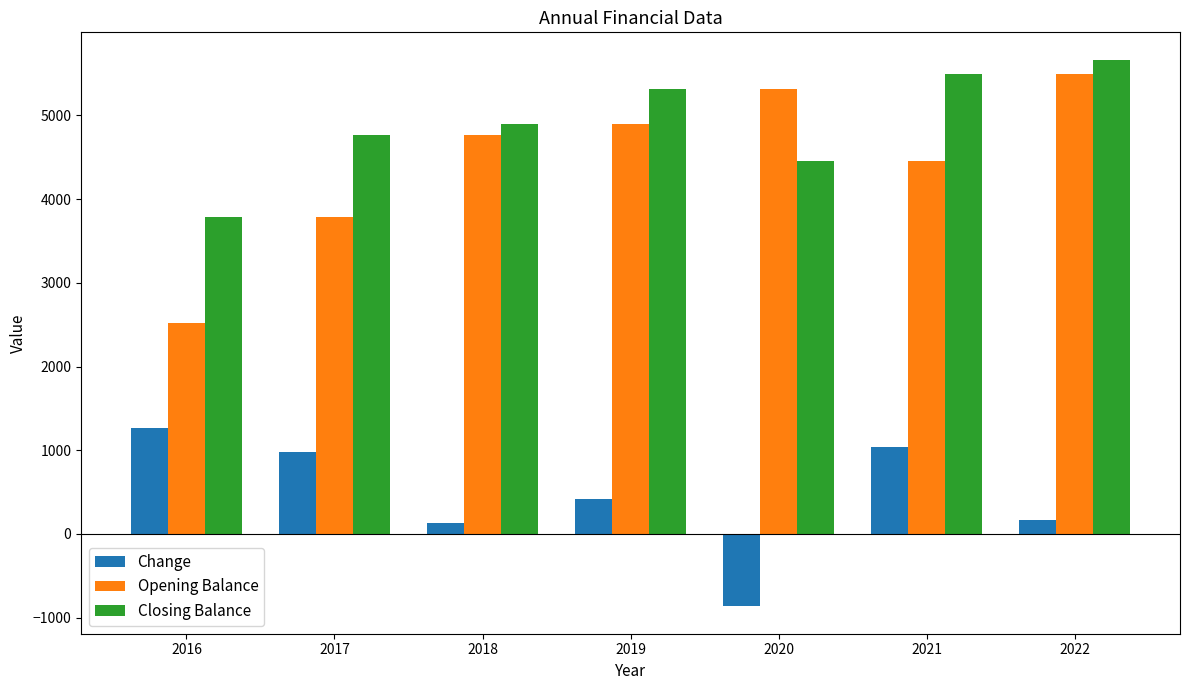

What is the value of the Closing Balance bar at the 1st from the left?

3786